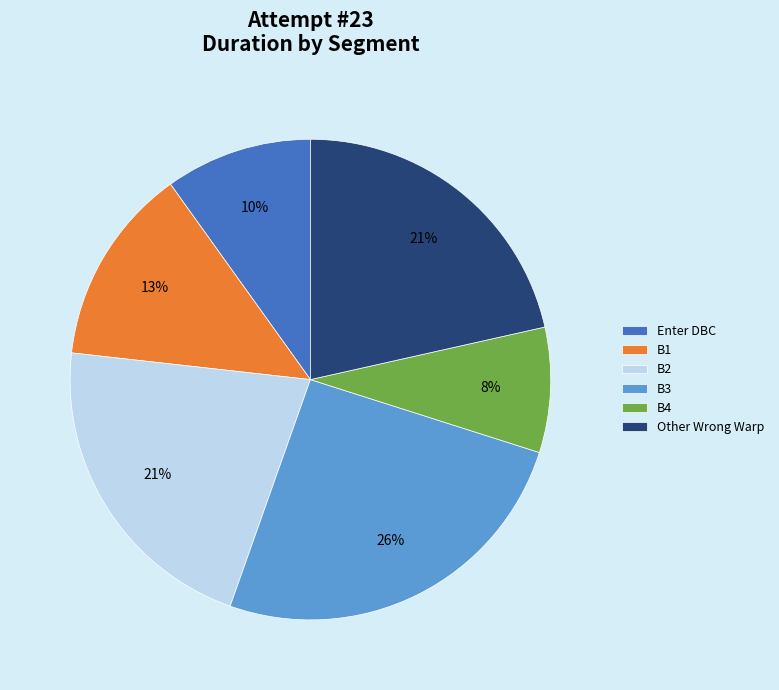

To the nearest percent, what percentage of the pie is B4?

8%